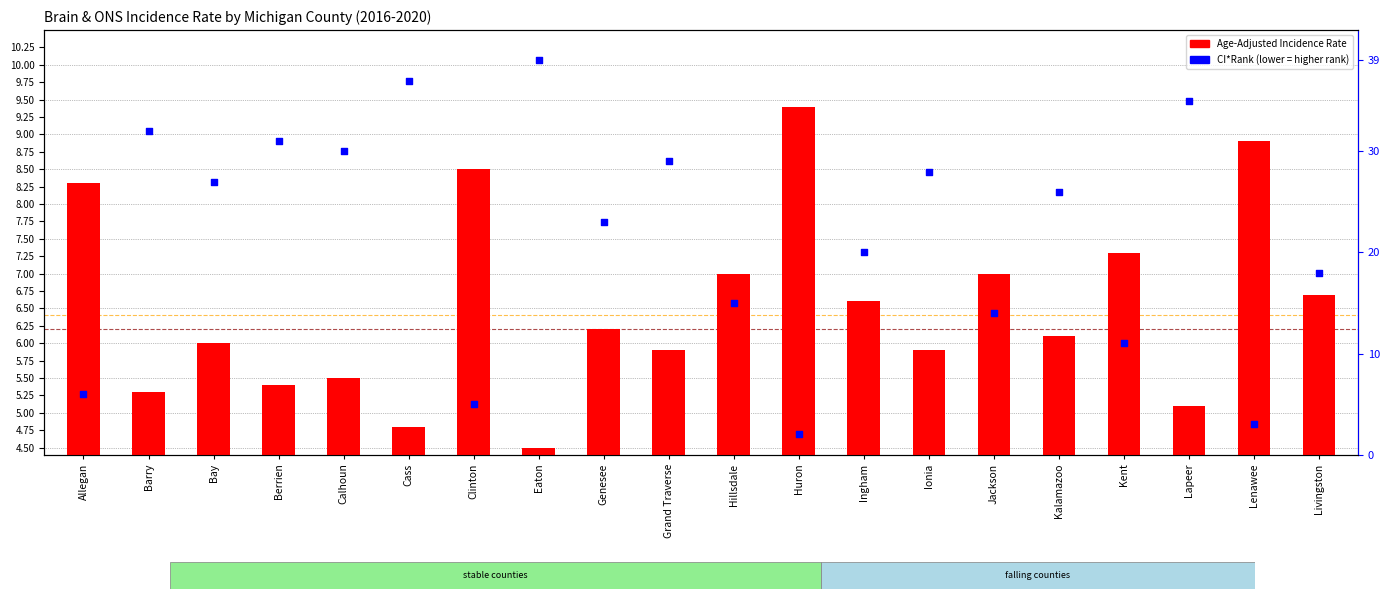

At how many categories does at least one series exceed 29?

6